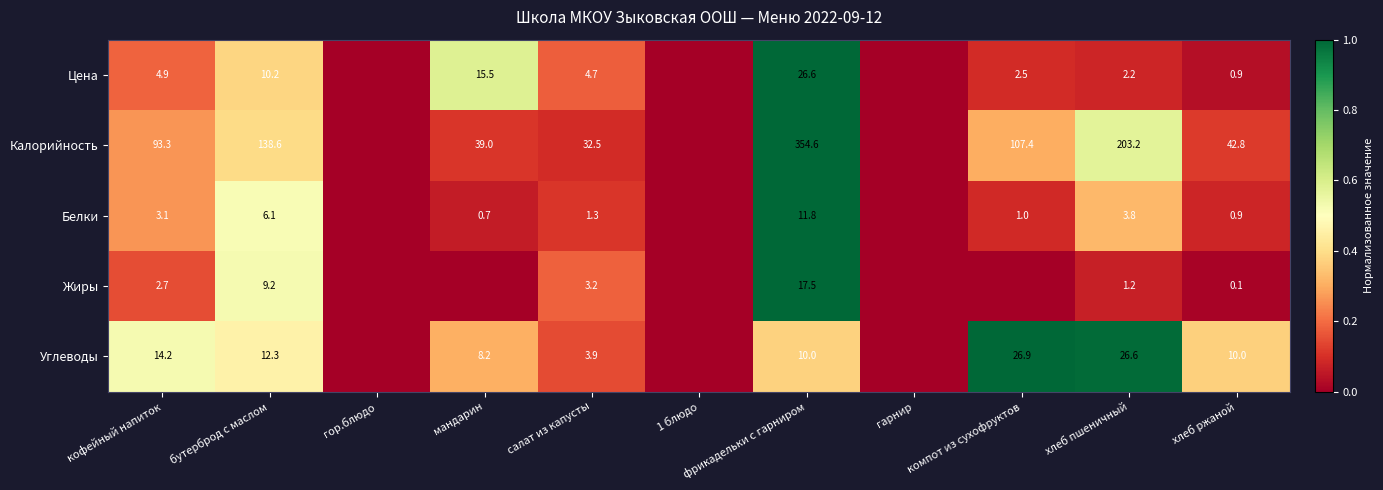

Is it true that Цена equals 25.4 at мандарин?

False